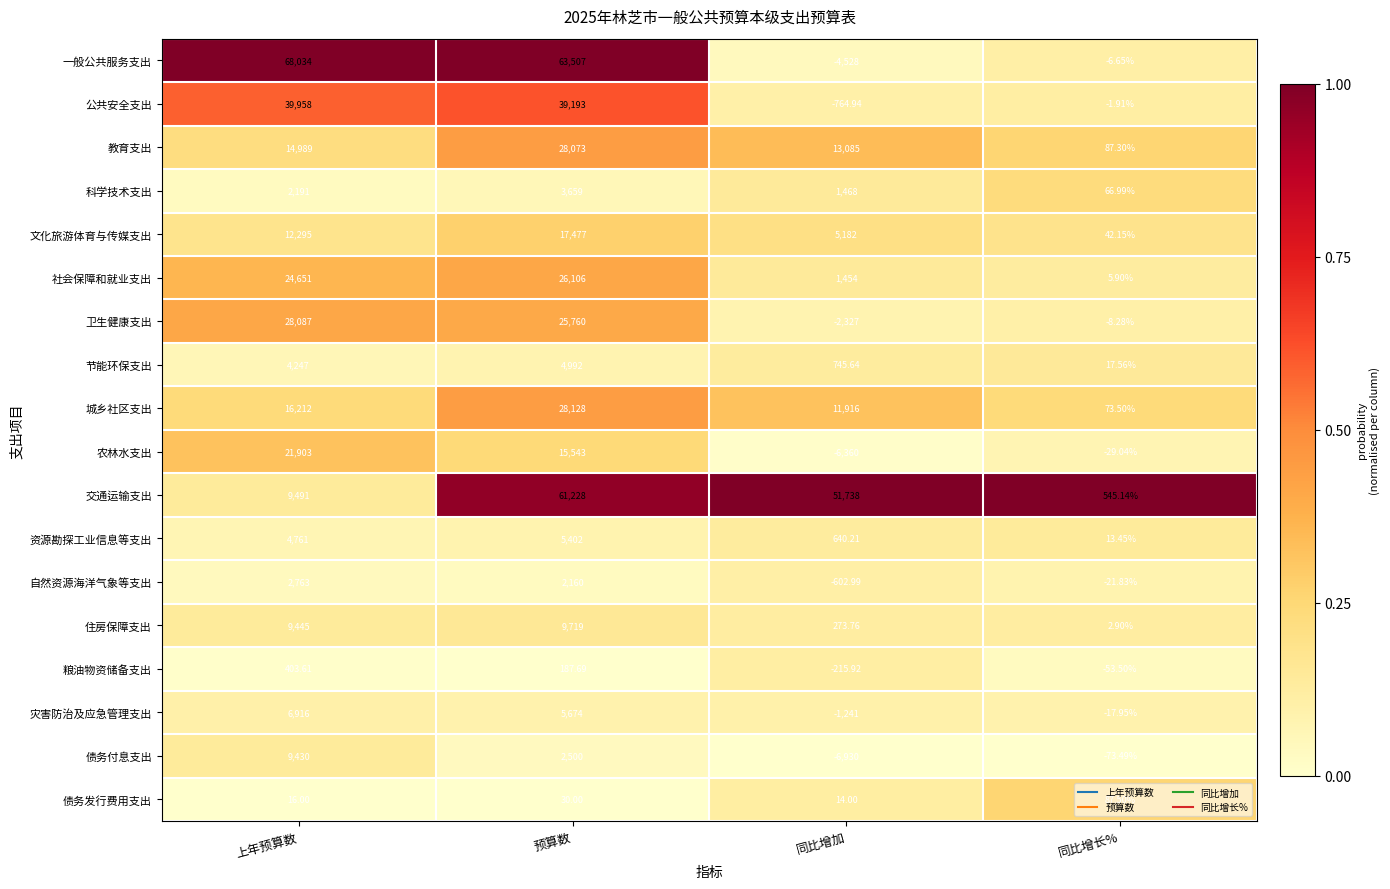

At which label is 城乡社区支出 closest to 14100?

上年预算数